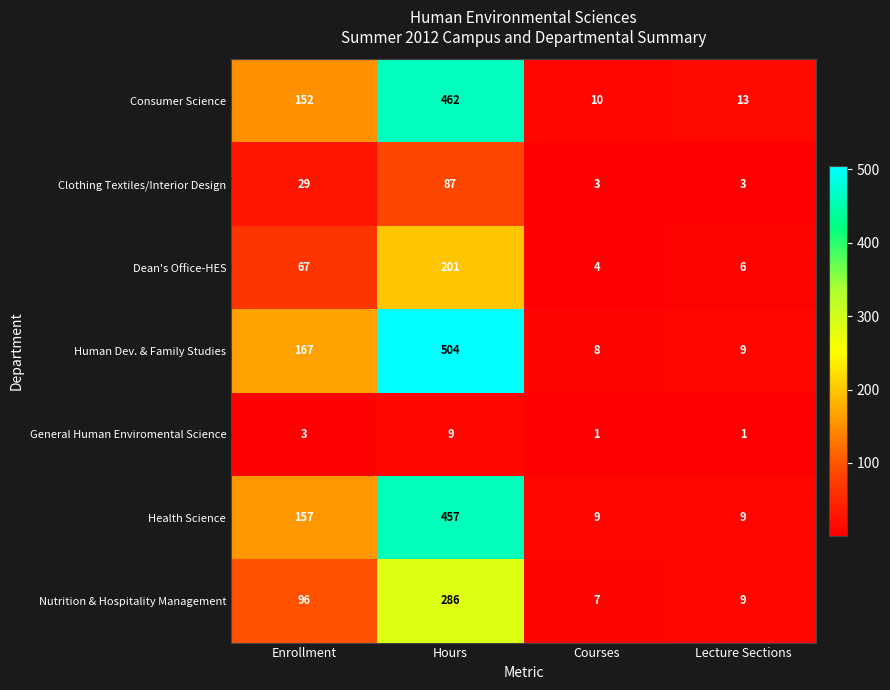

Reading left to right, what are all the values shown in this chart?

Consumer Science: 152	462	10	13
Clothing Textiles/Interior Design: 29	87	3	3
Dean's Office-HES: 67	201	4	6
Human Dev. & Family Studies: 167	504	8	9
General Human Enviromental Science: 3	9	1	1
Health Science: 157	457	9	9
Nutrition & Hospitality Management: 96	286	7	9